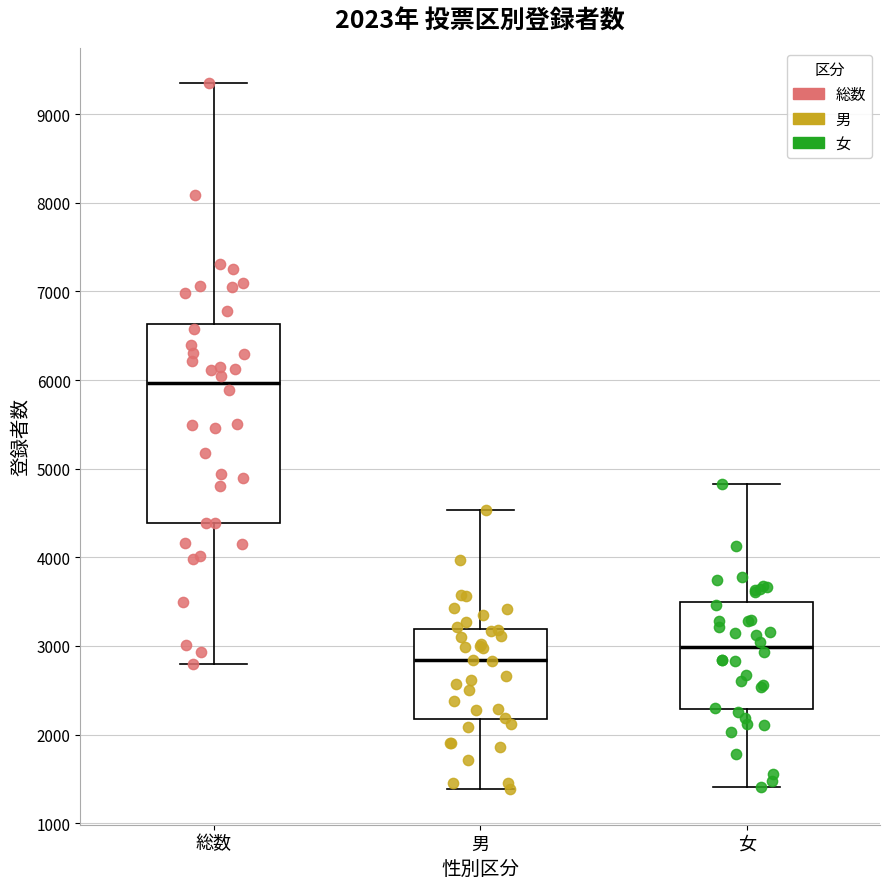

Which box has the lowest median line?

男